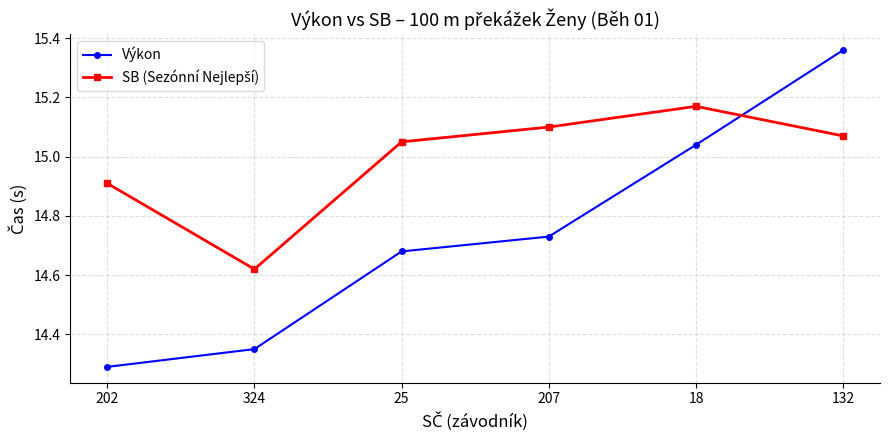

How many data points does each series have?

6